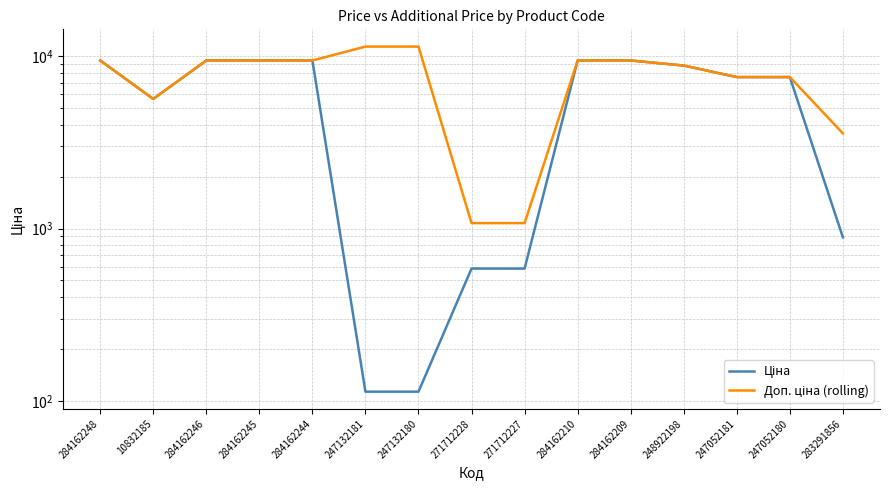

At which label is Ціна closest to 4765?

10832185